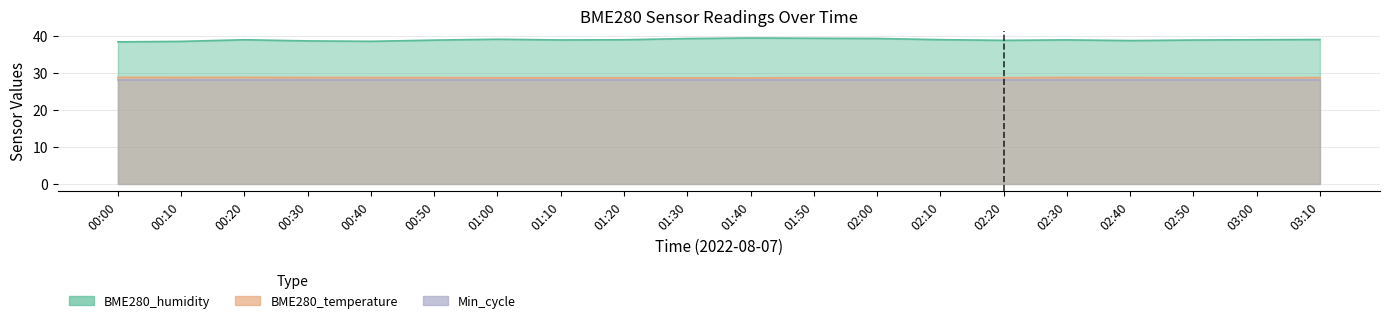

What is the average value of the BME280_temperature series?

28.7